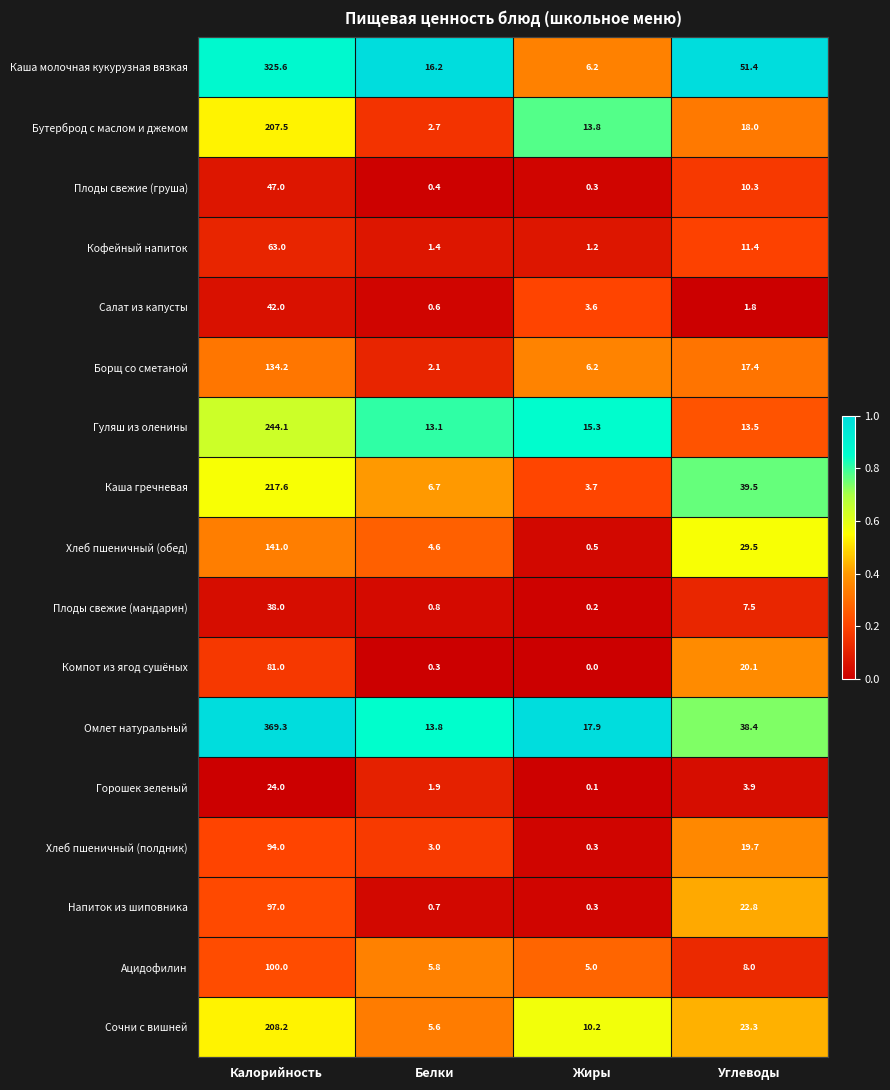

The value of Хлеб пшеничный (полдник) at Белки is 4.2. True or false?

False